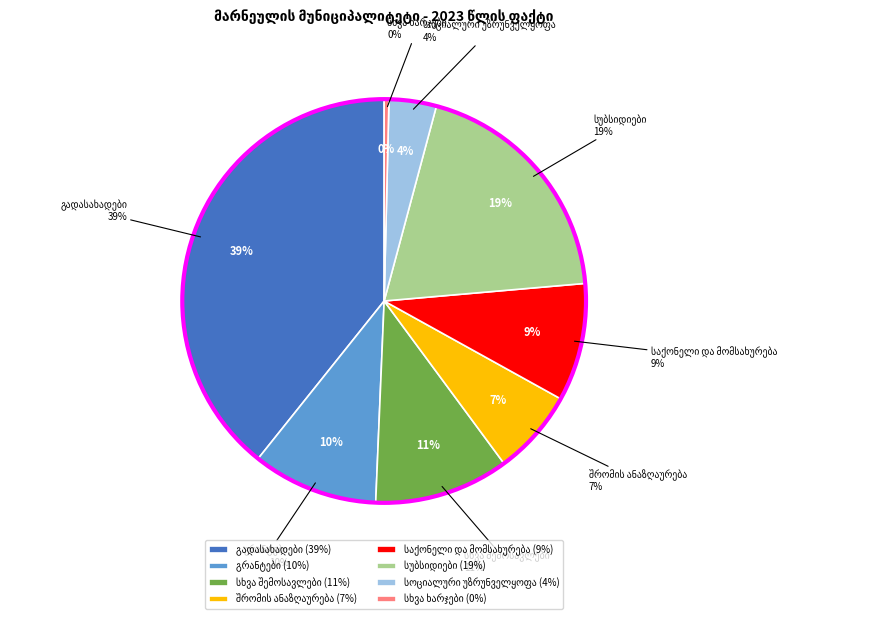

What is the total percentage of სხვა შემოსავლები and სოციალური უზრუნველყოფა?

14.6%